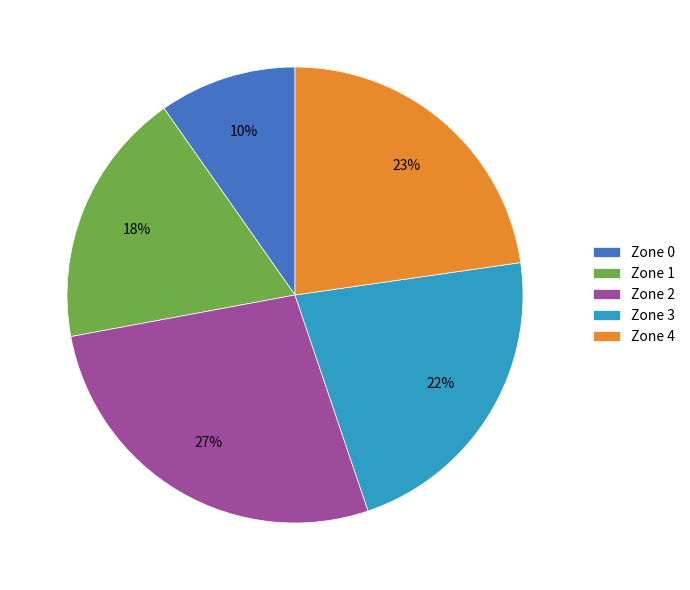

Rank the categories by value from lowest to highest.

Zone 0, Zone 1, Zone 3, Zone 4, Zone 2